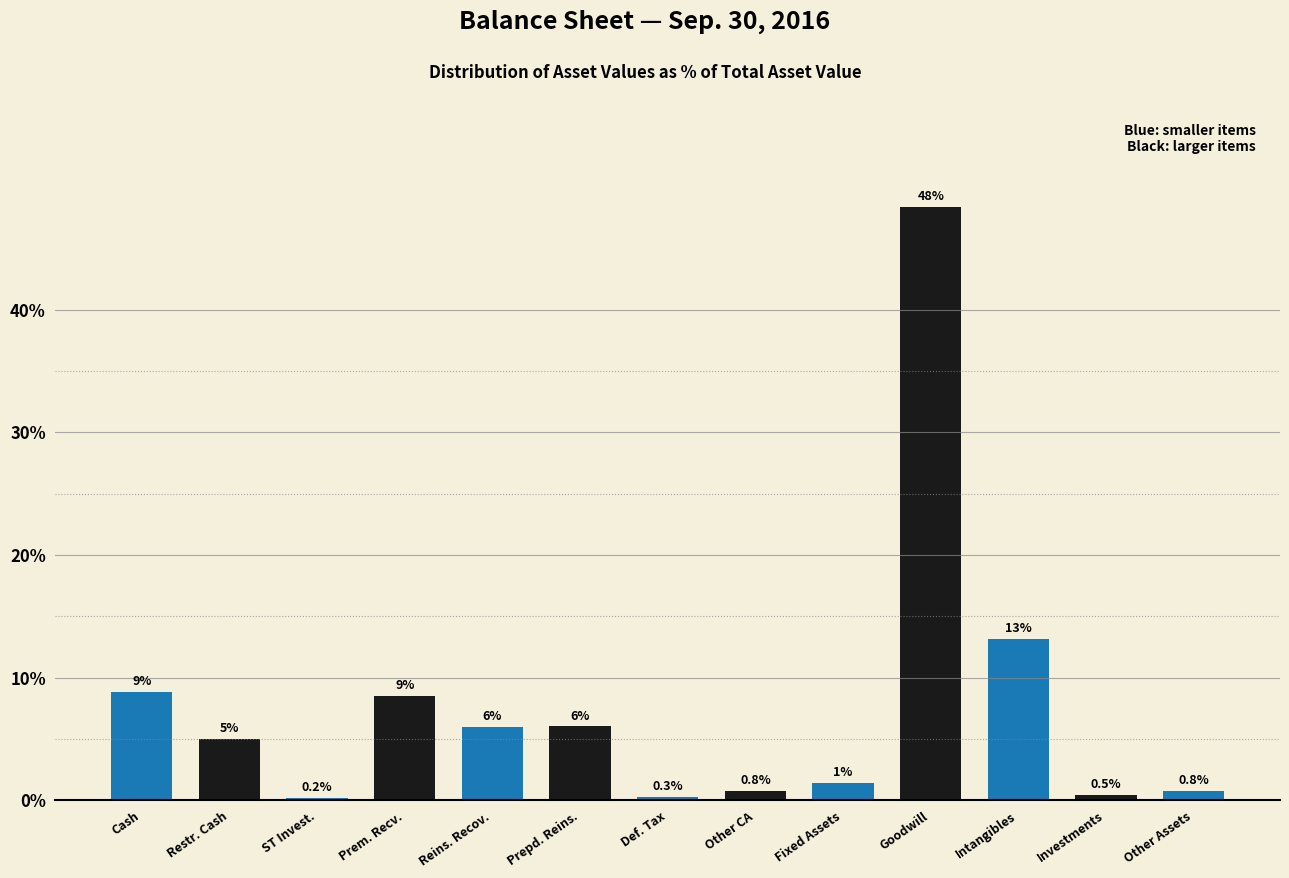

Which has a higher value, Cash or Prem. Recv.?

Cash